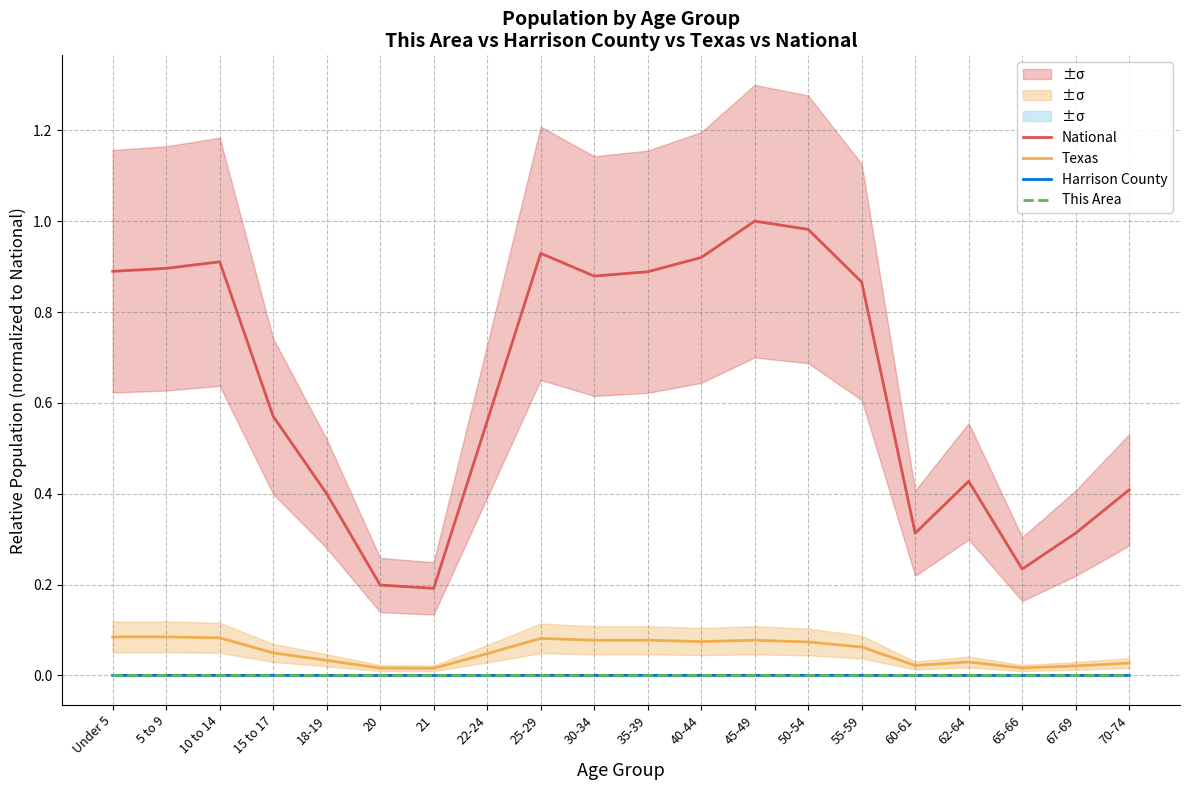

Count the Harrison County values in the range 0 to 1.

20